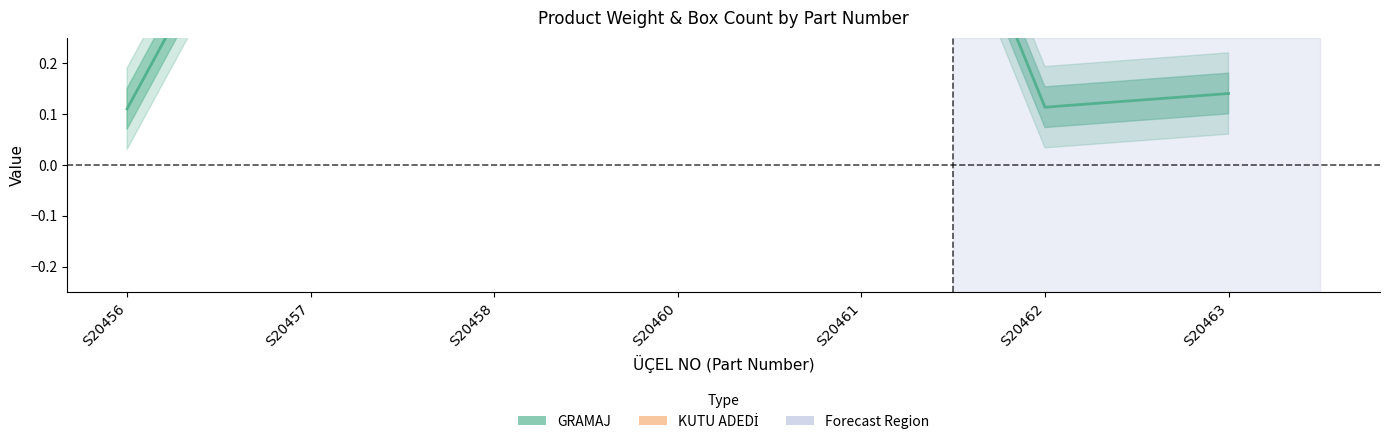

Count the KUTU ADEDİ values in the range 0 to 1.

7